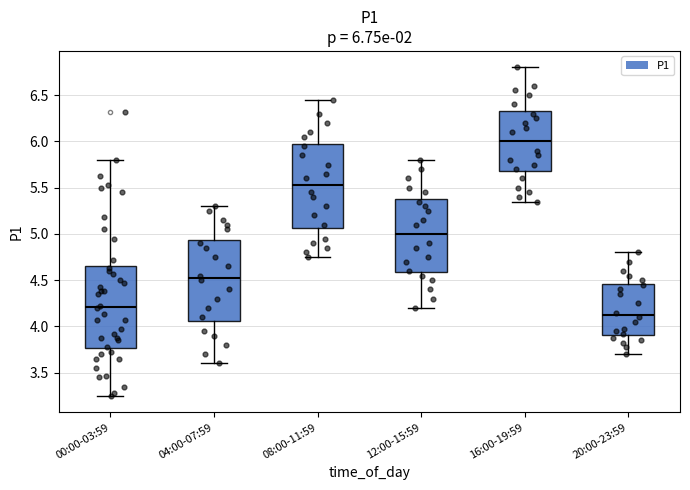

Which box has the highest median line?

16:00-19:59